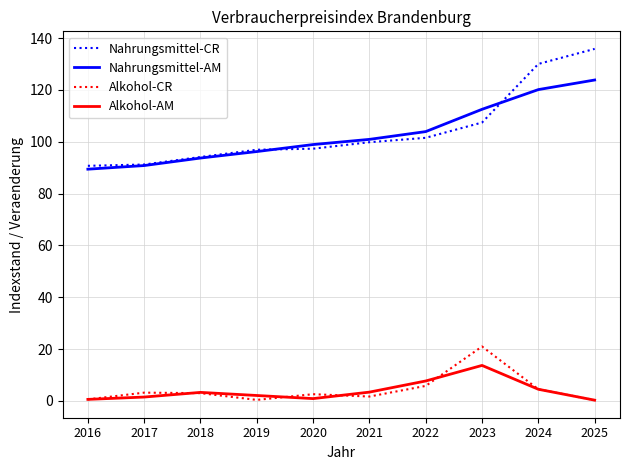

Is the value of Nahrungsmittel-CR at 2017 greater than the value of Nahrungsmittel-AM at 2021?

No